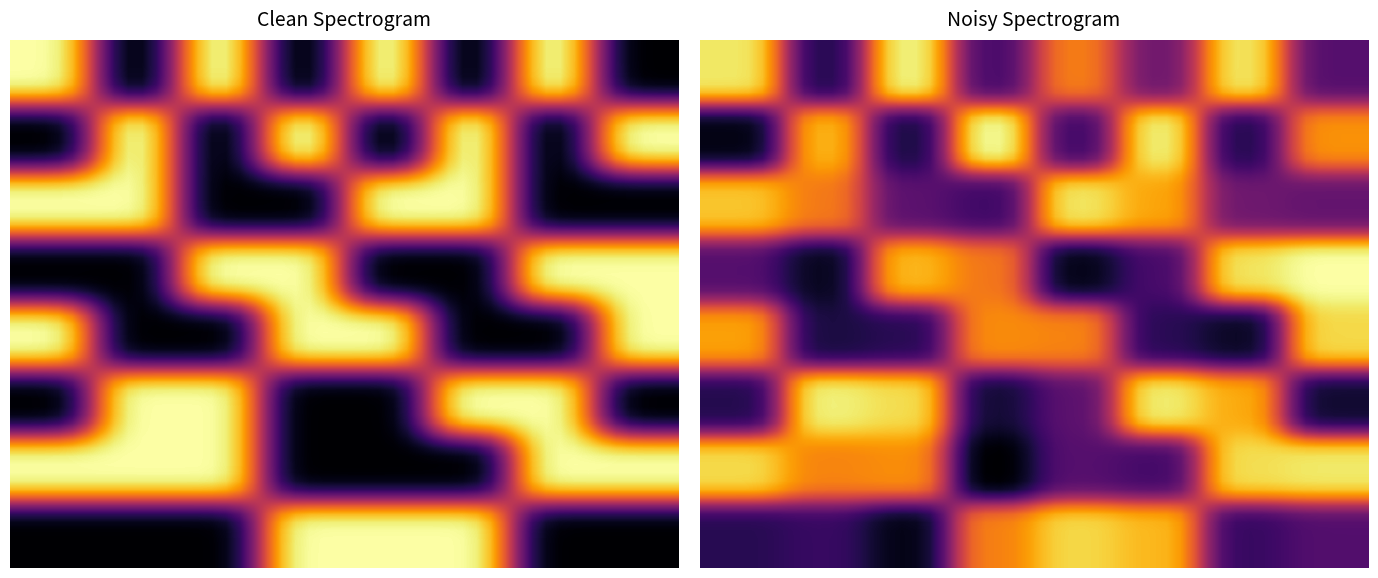

How many categories are shown in the chart?

8